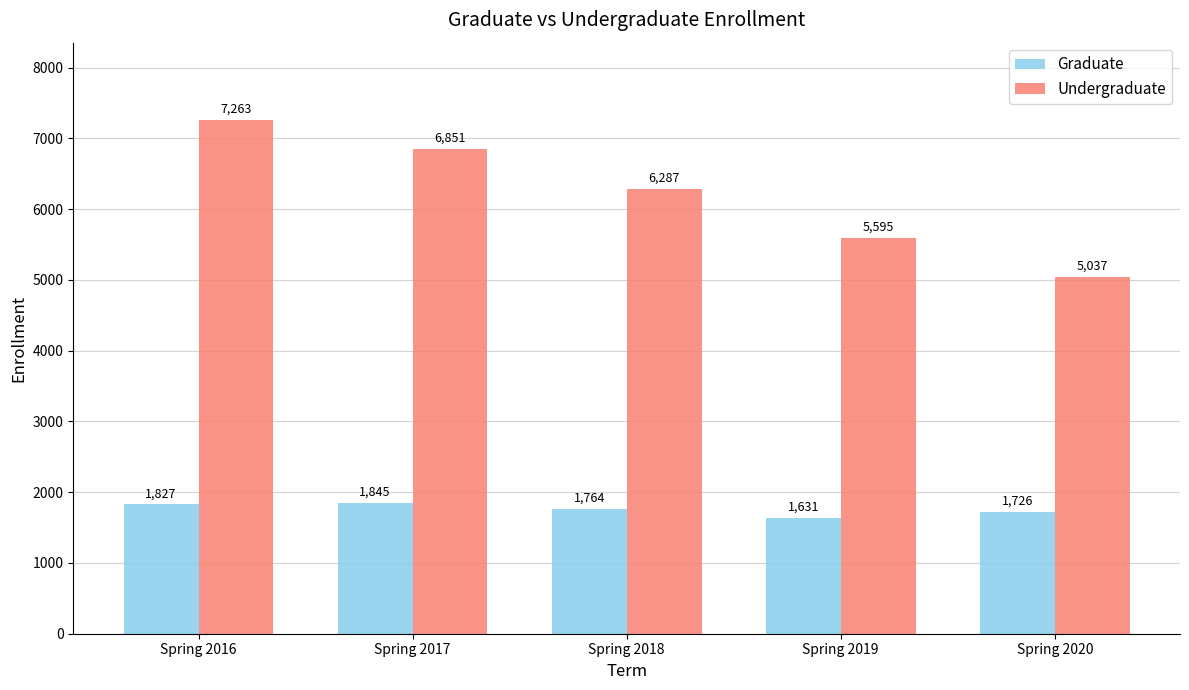

List the series in order of their overall mean, lowest first.

Graduate, Undergraduate